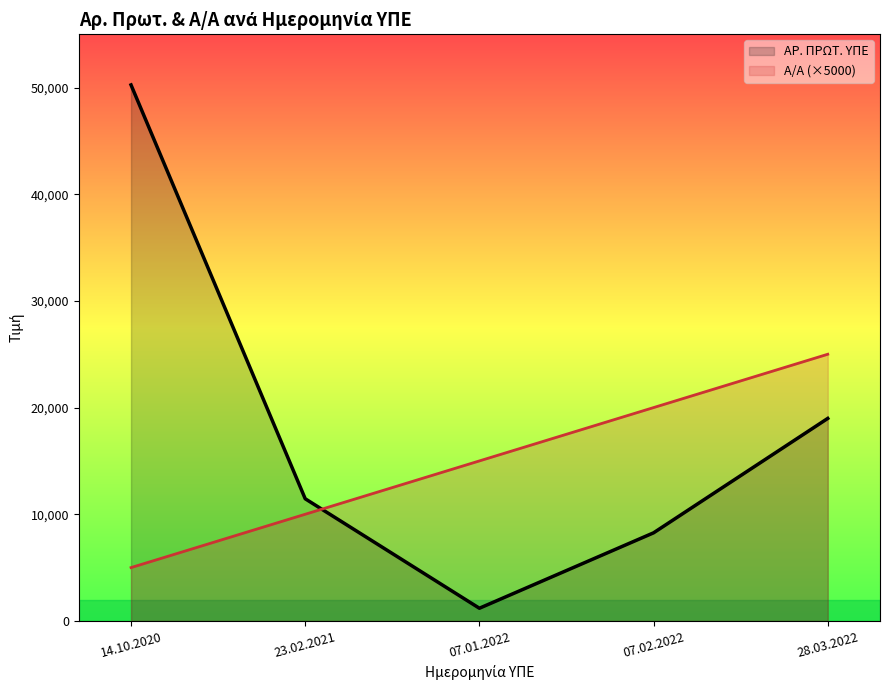

How many lines are shown in the chart?

2